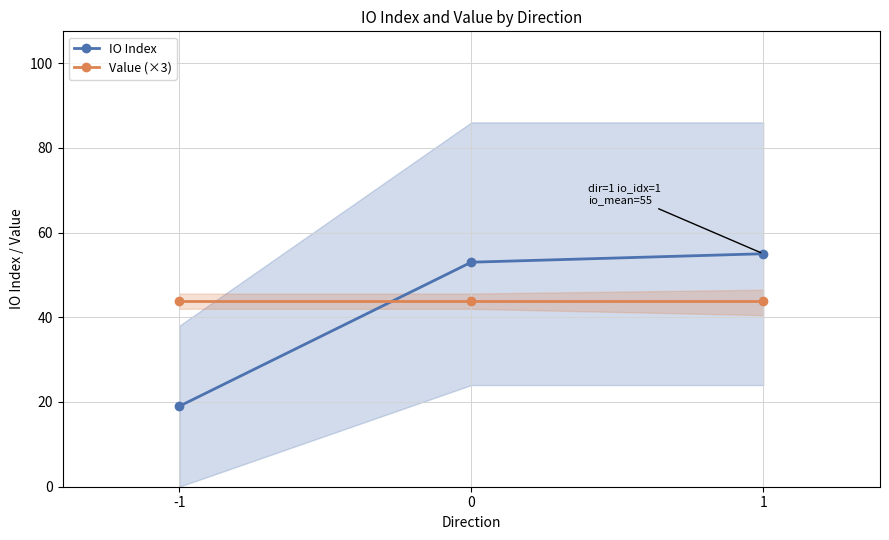

Reading right to left, extract all data points from this chart.

IO Index: 55.0	53.0	19.0
Value (×3): 43.7	43.7	43.7